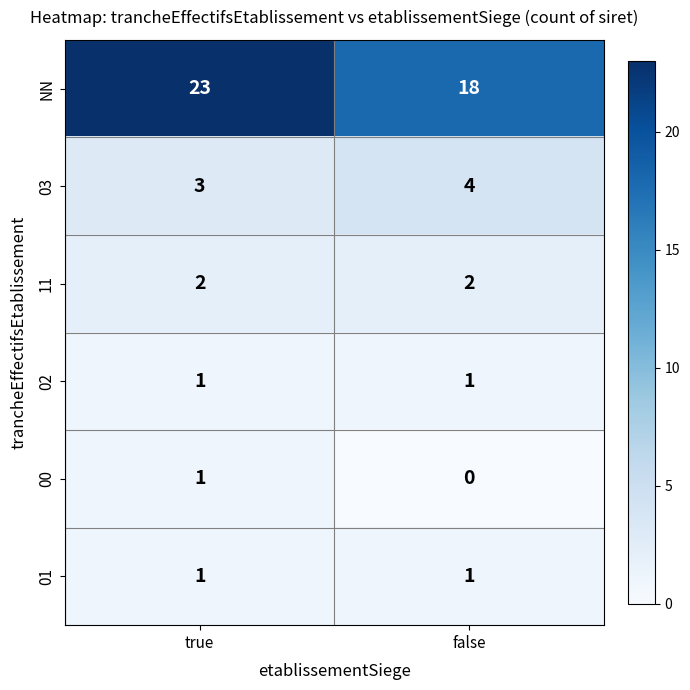

Reading left to right, transcribe all the data shown in this chart.

NN: 23	18
03: 3	4
11: 2	2
02: 1	1
00: 1	0
01: 1	1